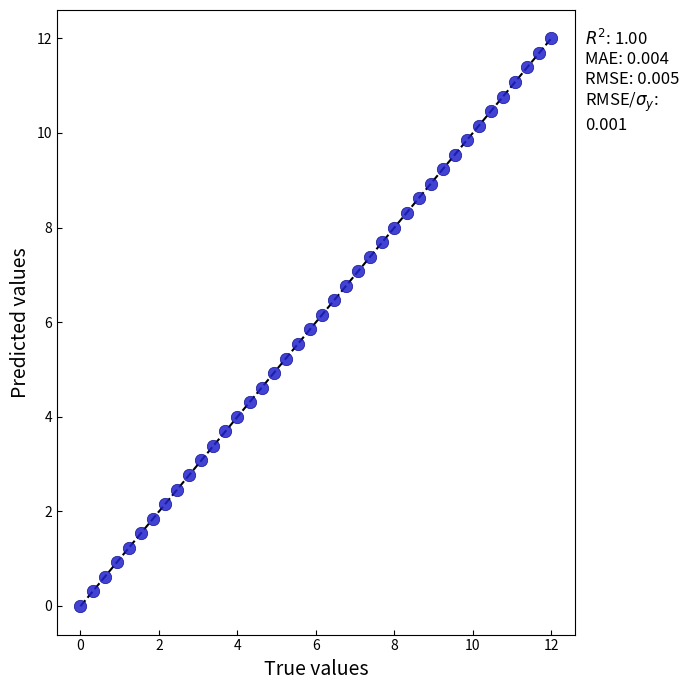

What is the range of X values (max minus min)?

12.0